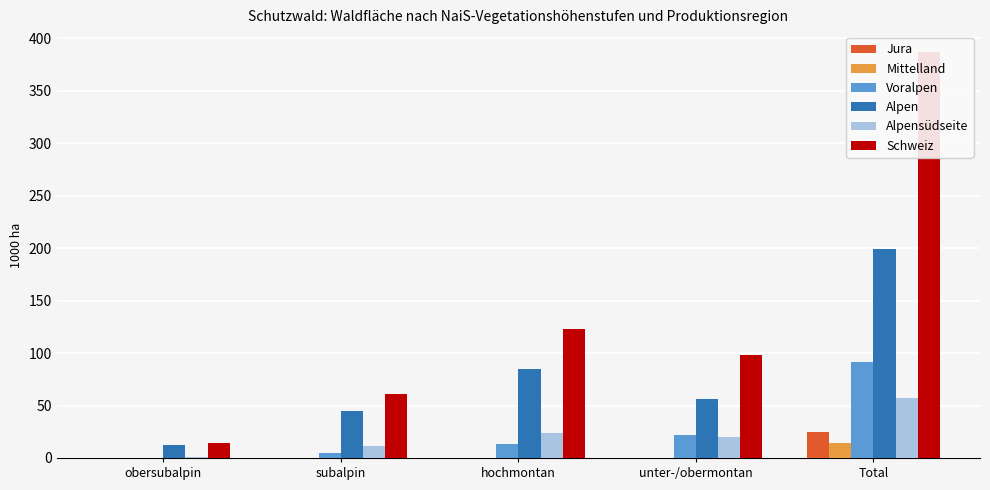

True or false: Jura has a value of 0.0 at subalpin.

True